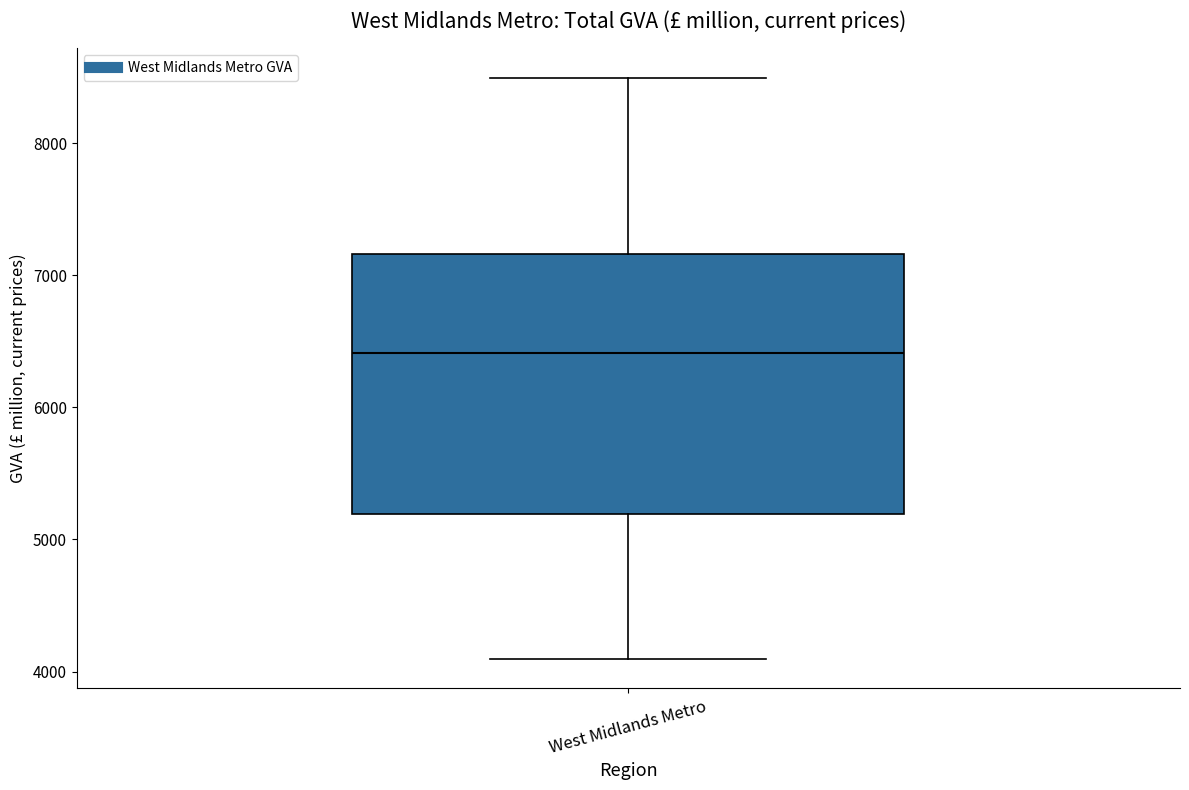

Read this box plot against the y-axis: the position of the median line, the range covered by the box, and the ends of both whiskers. The values are not printed on the chart, so give them approximately, as read against the axis.

median 6400, box 5200 to 7200, whiskers 4100 to 8500